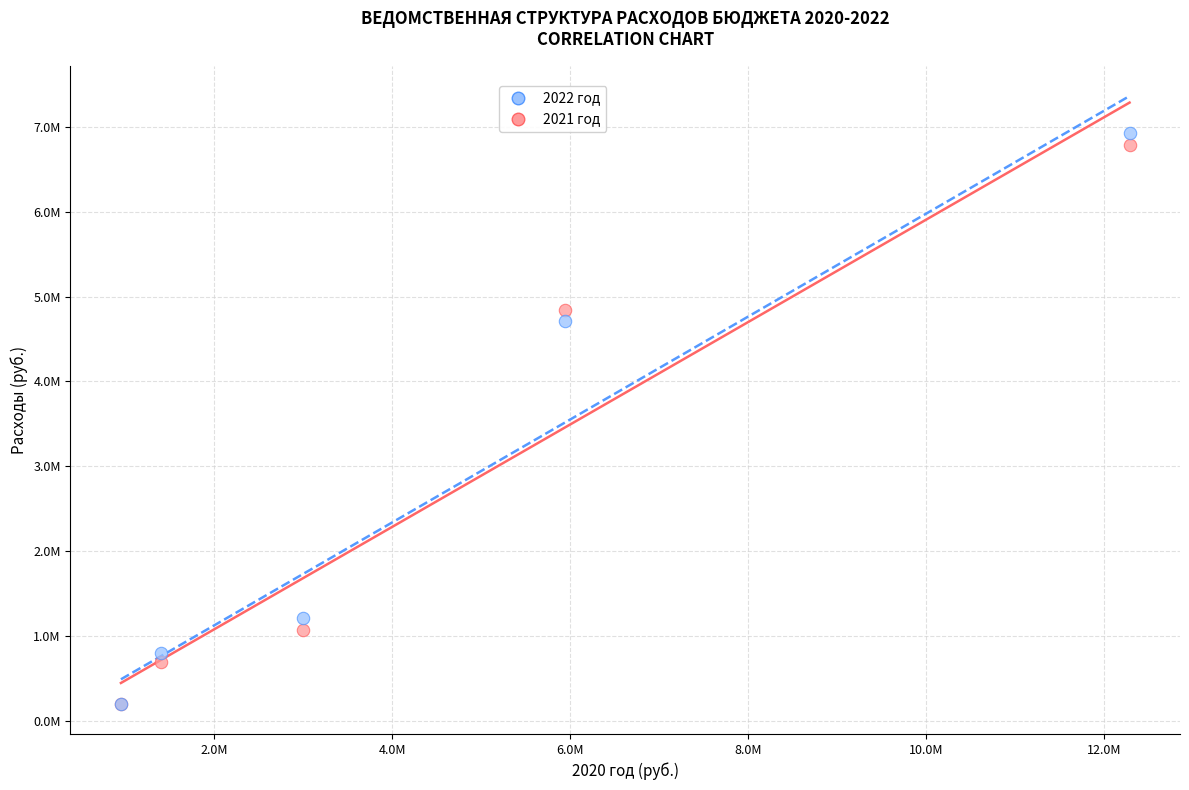

What are all the series names shown in the legend?

2022 год, 2021 год